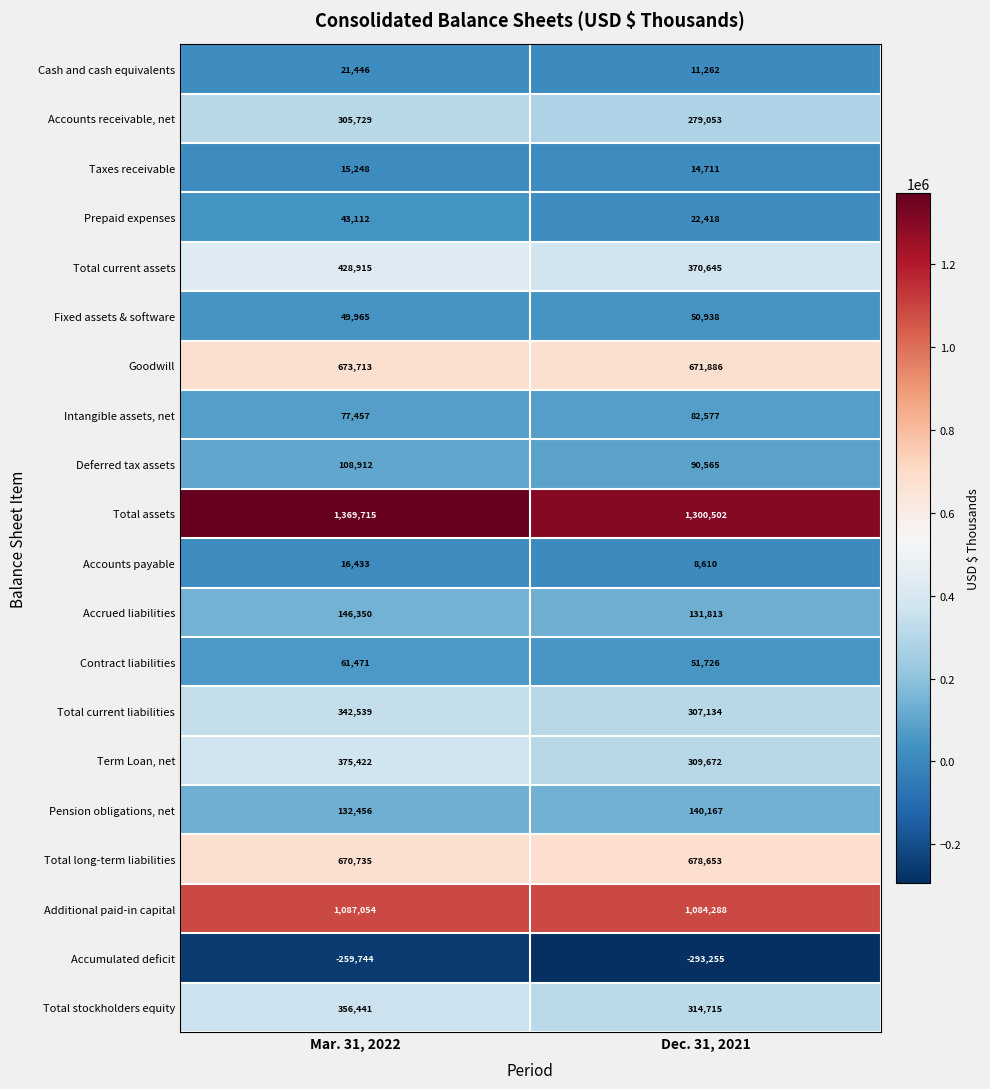

The value of Pension obligations, net at Mar. 31, 2022 is 172379. True or false?

False